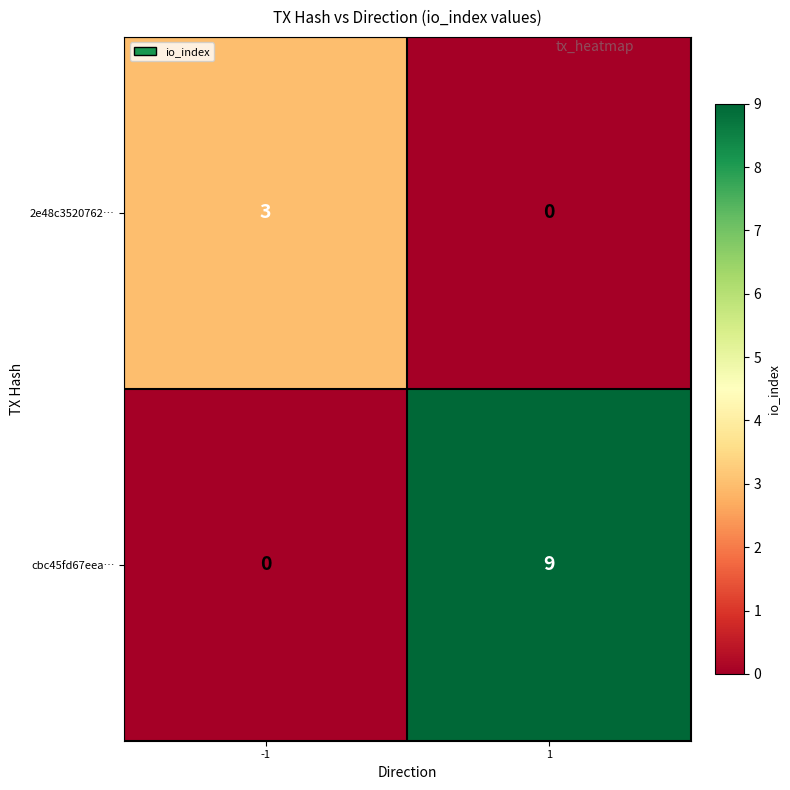

Reading left to right, what are all the values shown in this chart?

2e48c3520762…: -1=3	1=0
cbc45fd67eea…: -1=0	1=9